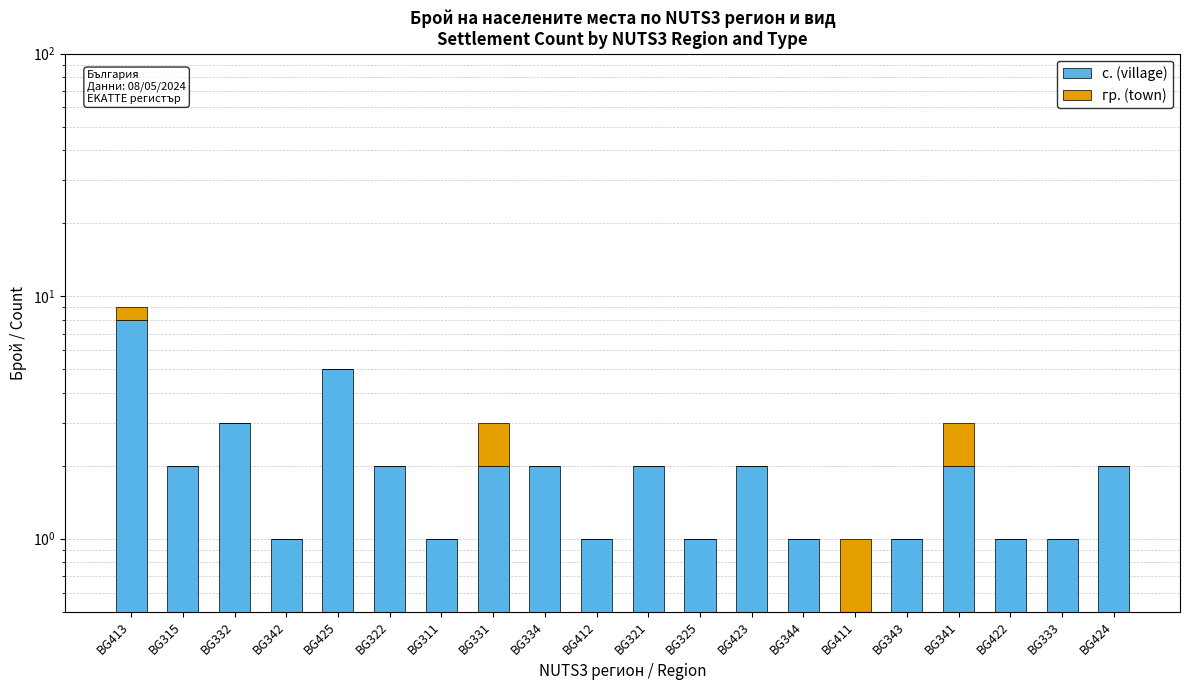

Which label corresponds to the smallest value in the chart?

BG411